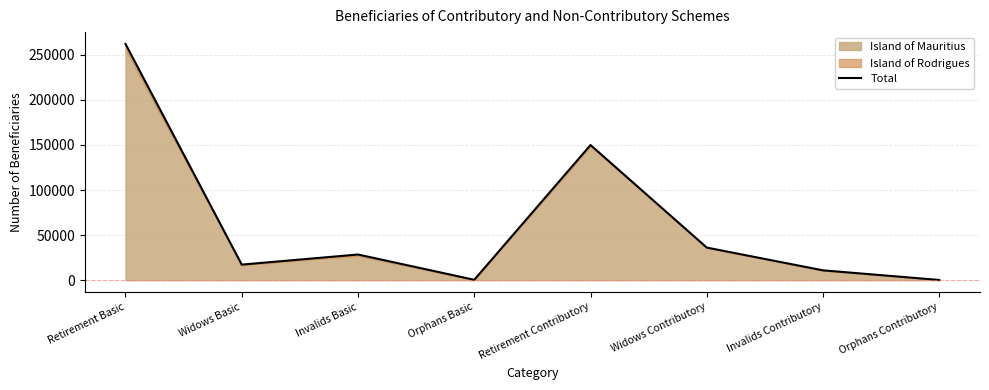

Rank the categories by value from lowest to highest.

Orphans Contributory, Orphans Basic, Invalids Contributory, Widows Basic, Invalids Basic, Widows Contributory, Retirement Contributory, Retirement Basic